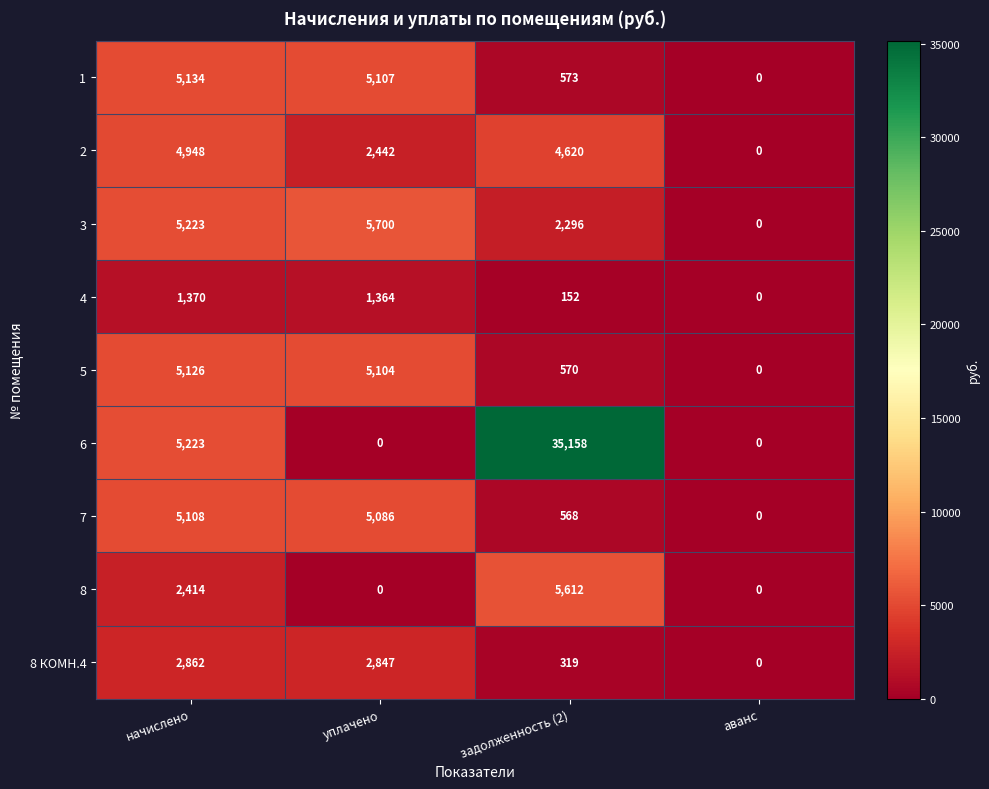

At which category does the chart reach its peak across all series?

задолженность (2)